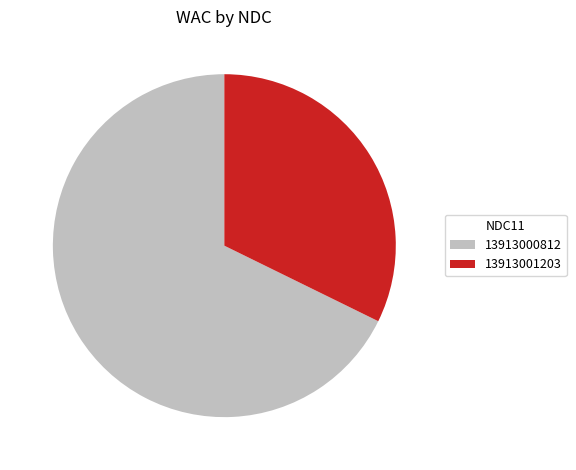

Is there any slice that represents more than half of the pie?

Yes